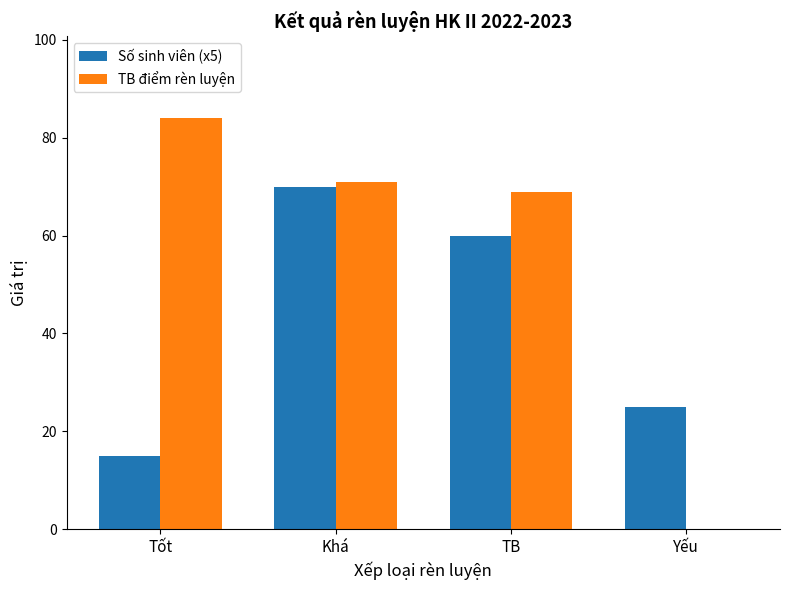

What is the sum of the Số sinh viên (x5) values at Khá and Yếu?

95